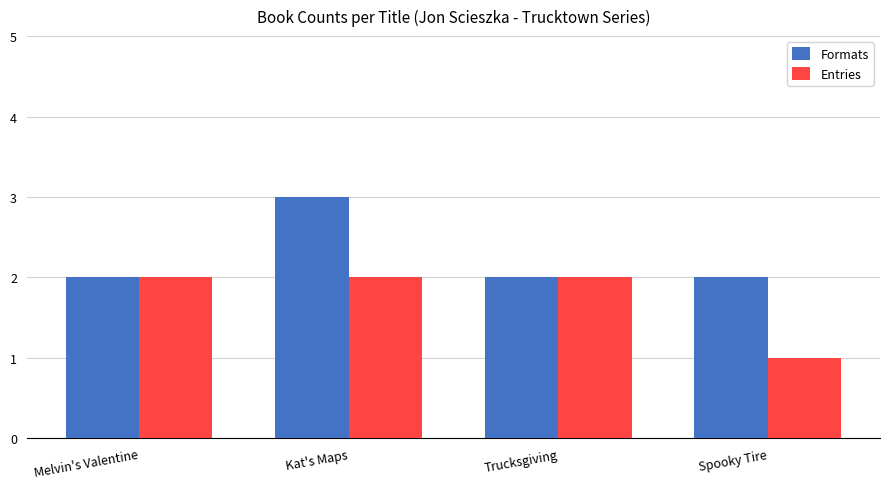

The Entries series shows 3 at Kat's Maps. True or false?

False